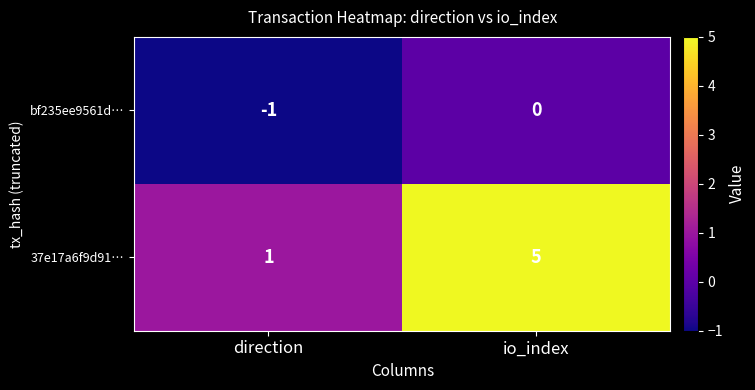

Which series has the widest spread of values?

37e17a6f9d91…